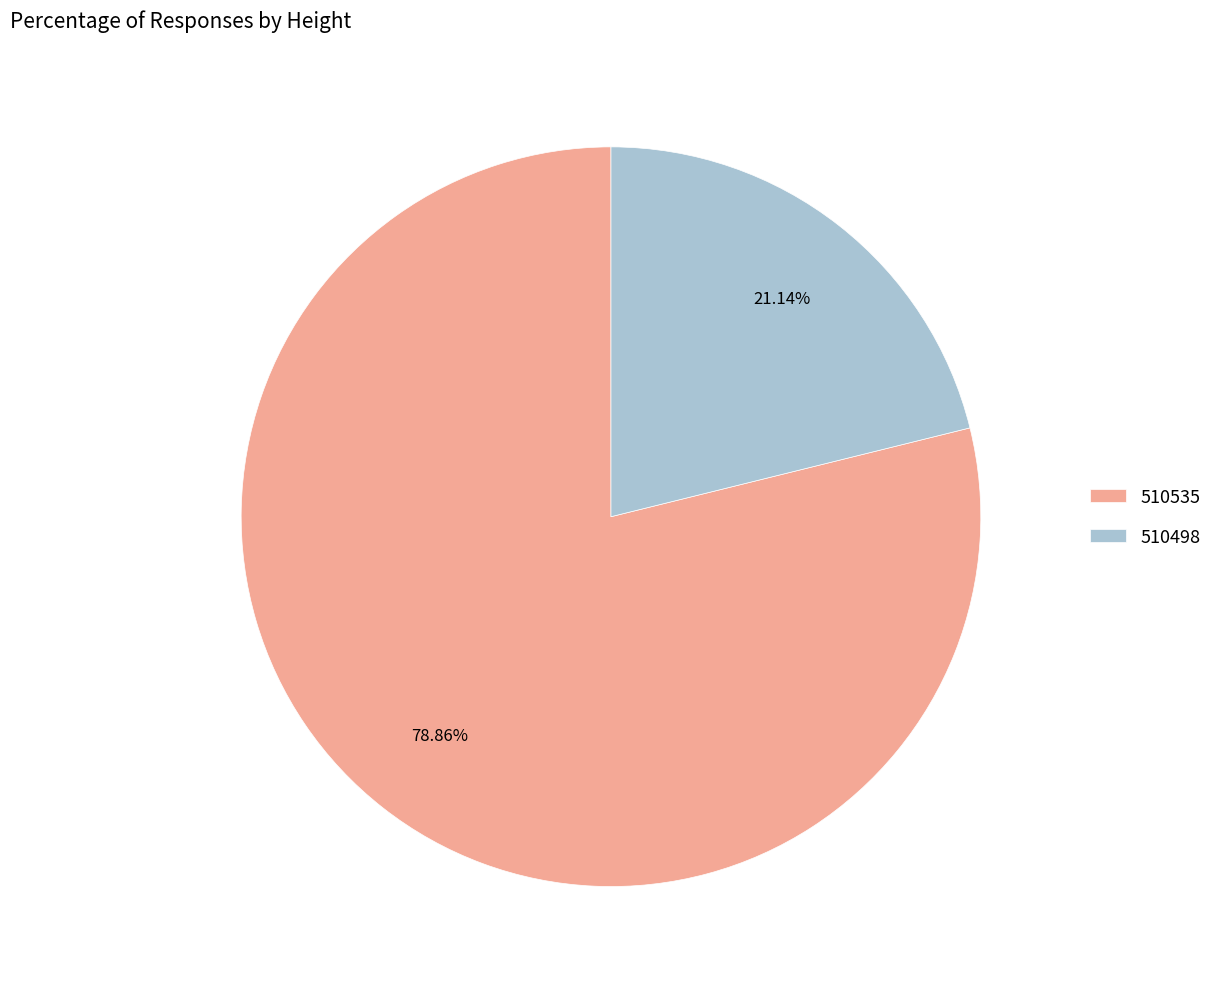

Which slice is the smallest?

510498